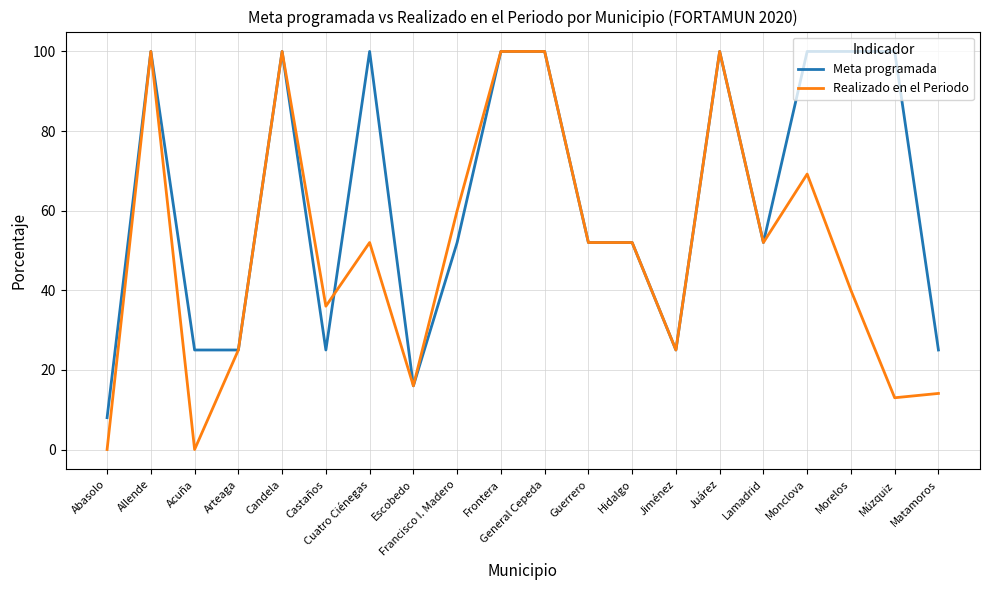

What is the spread (max minus min) of values at Monclova?

30.8